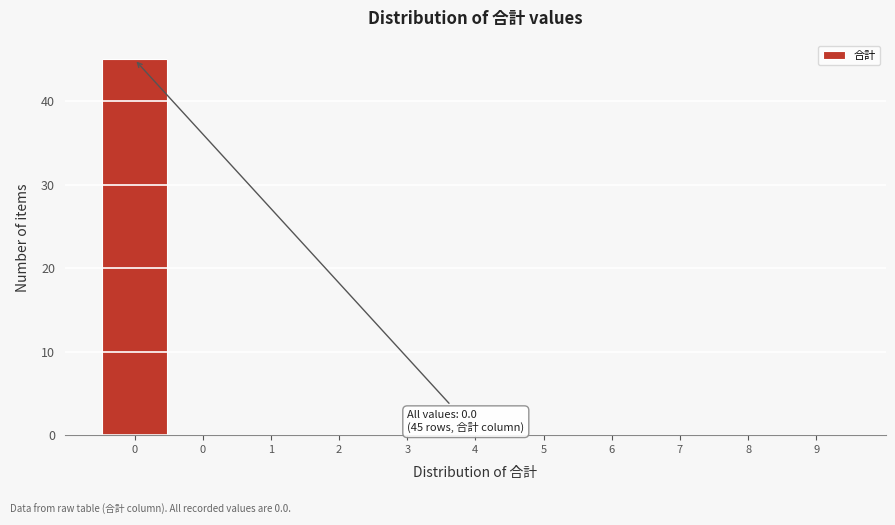

How many distinct data groups are displayed?

1